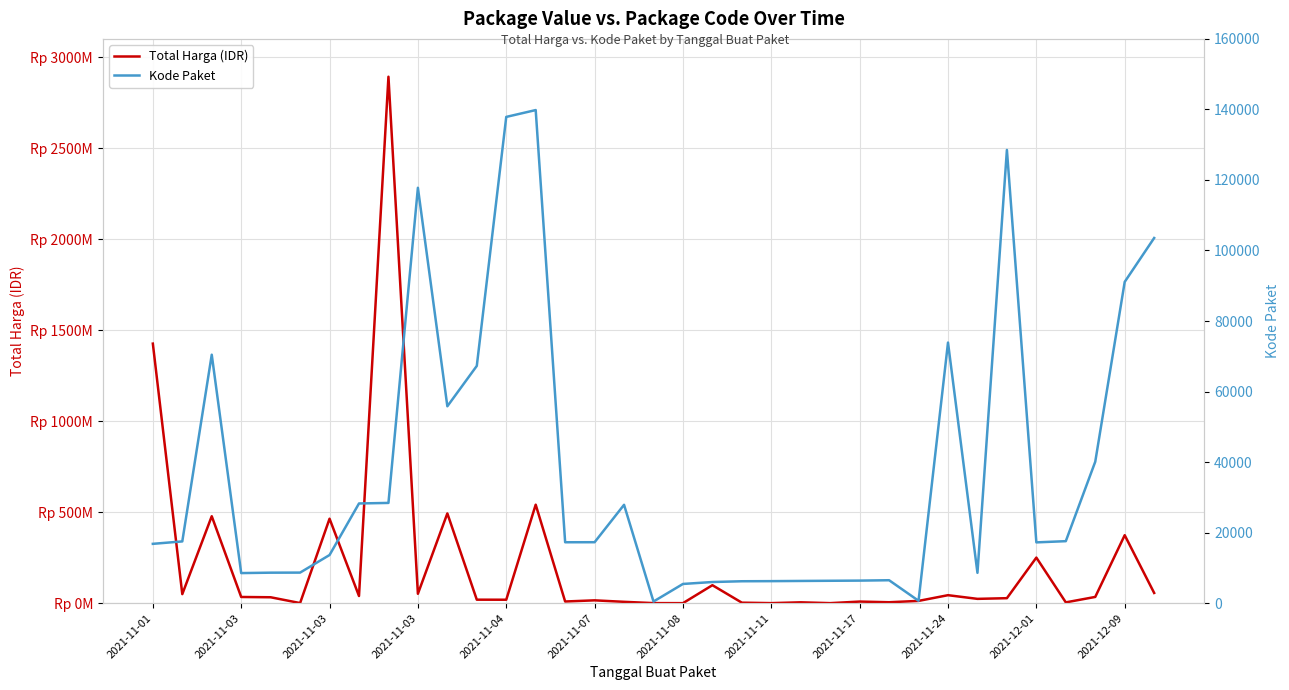

What is the average value of the Kode Paket series?

37519